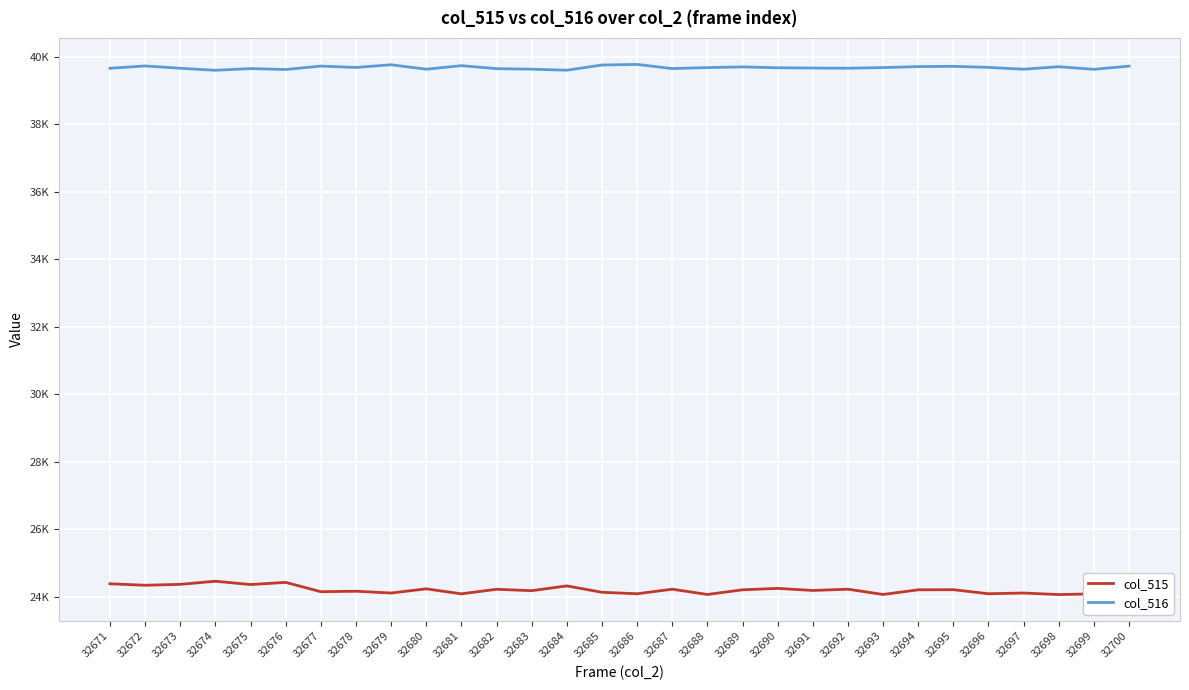

Reading left to right, list all the values displayed in this chart.

col_515: 32671=24380	32672=24336	32673=24363	32674=24455	32675=24357	32676=24421	32677=24145	32678=24159	32679=24106	32680=24230	32681=24082	32682=24217	32683=24175	32684=24317	32685=24128	32686=24084	32687=24219	32688=24063	32689=24201	32690=24243	32691=24182	32692=24219	32693=24063	32694=24201	32695=24205	32696=24085	32697=24106	32698=24060	32699=24082	32700=24175
col_516: 32671=39656	32672=39725	32673=39656	32674=39596	32675=39647	32676=39619	32677=39721	32678=39680	32679=39760	32680=39628	32681=39733	32682=39645	32683=39629	32684=39599	32685=39752	32686=39770	32687=39647	32688=39676	32689=39697	32690=39671	32691=39663	32692=39657	32693=39676	32694=39706	32695=39714	32696=39682	32697=39628	32698=39702	32699=39625	32700=39720